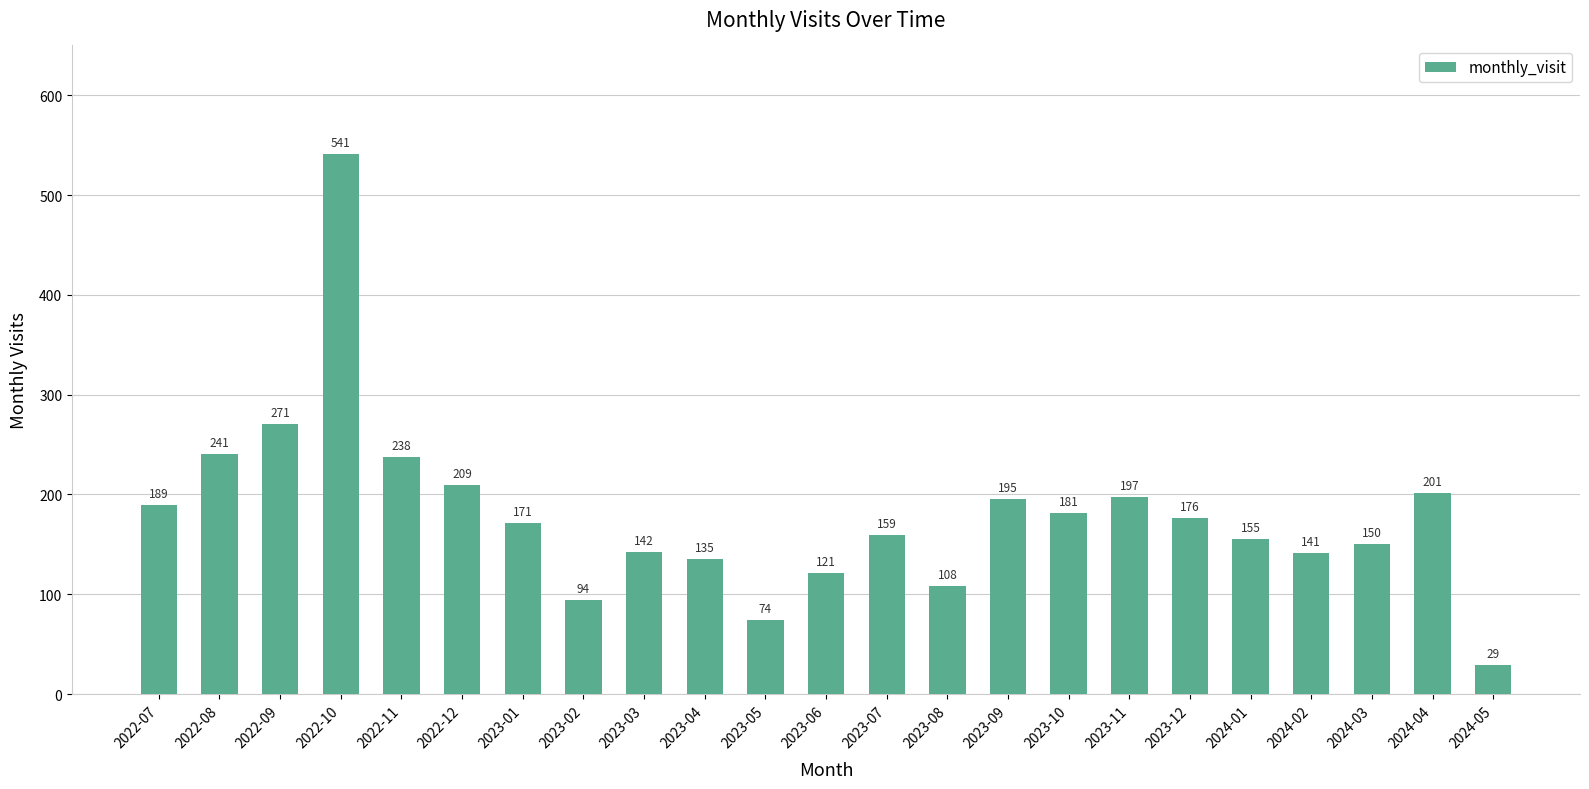

Which label corresponds to the largest value in the chart?

2022-10